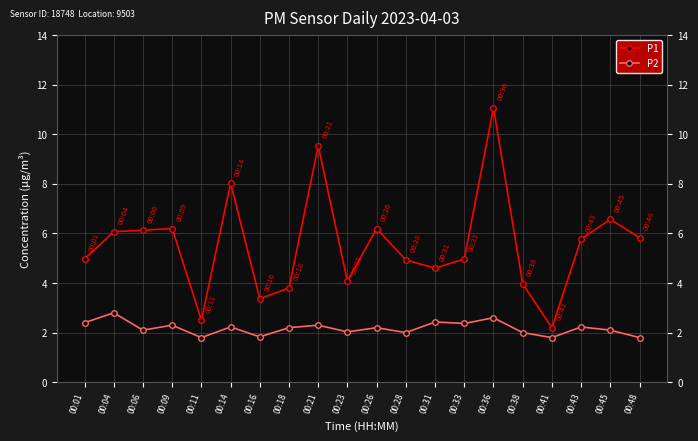

What is the minimum value for P1?

2.2